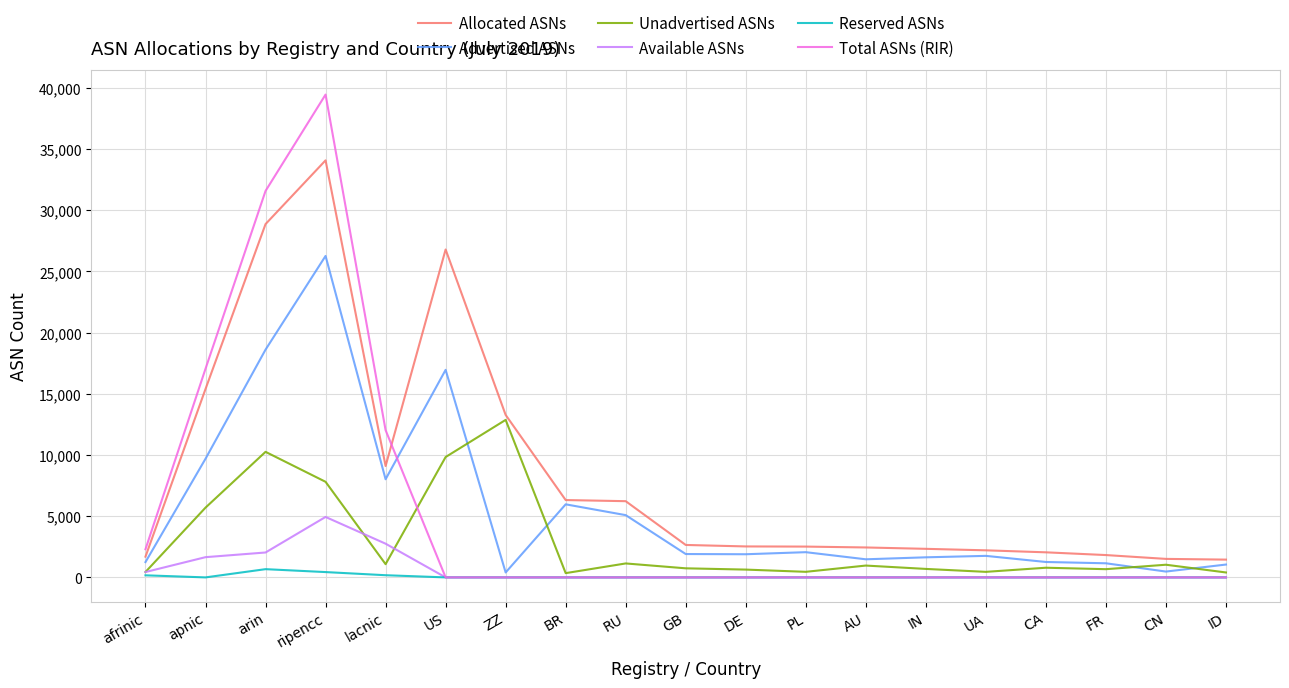

Where is the first local minimum for Allocated ASNs?

lacnic